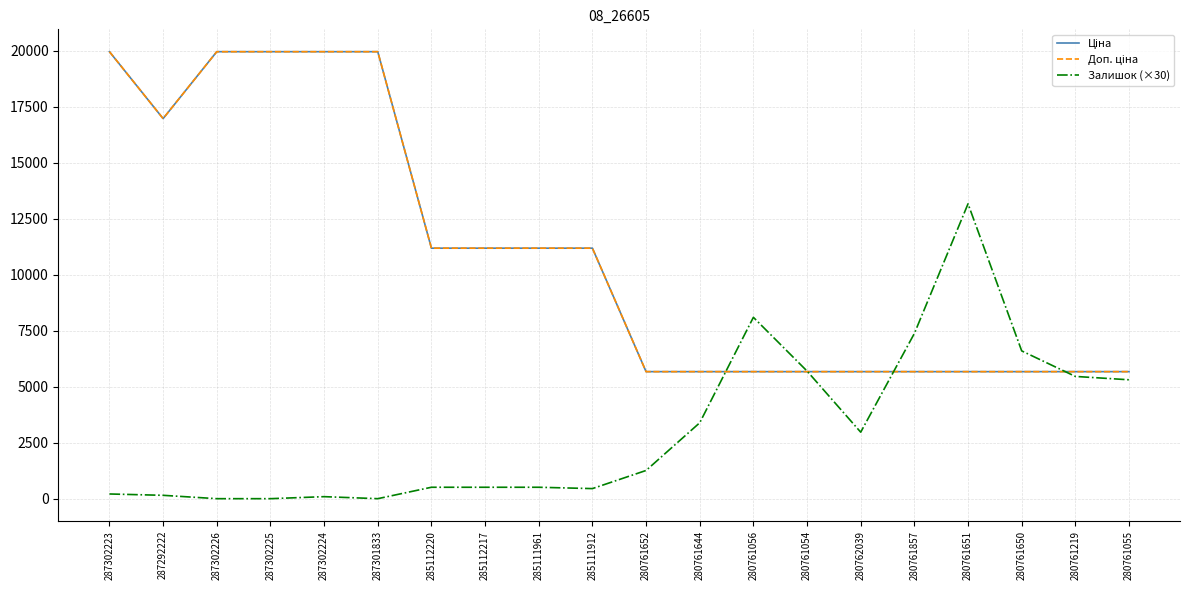

Does the chart have visible grid lines?

Yes